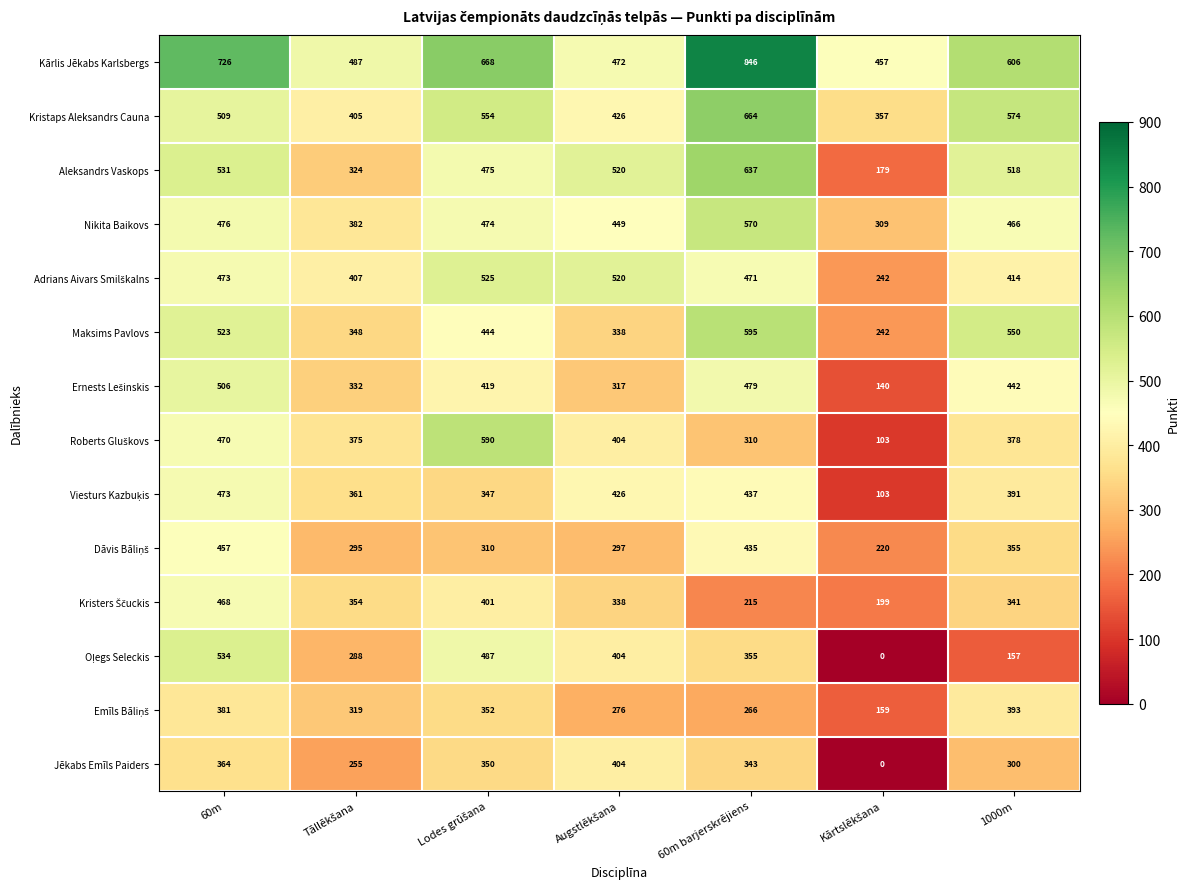

What is the difference between the maximum and minimum values in the Maksims Pavlovs series?

353